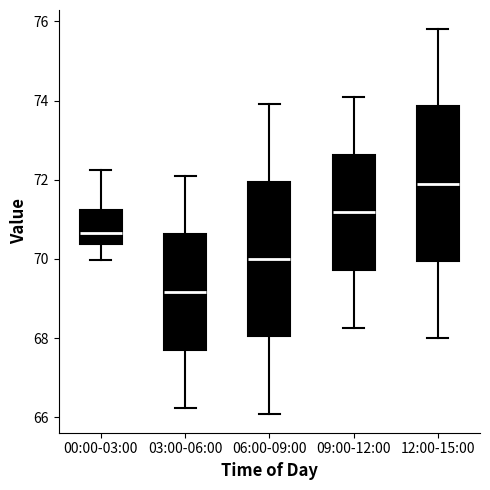

Reading left to right, read every box against the y-axis: the position of its median line, the range the box covers, and the ends of its whiskers. The values are not printed on the chart, so give them approximately, as read against the axis.

00:00-03:00: median 70.6, box 70.4 to 71.2, whiskers 70.0 to 72.2
03:00-06:00: median 69.2, box 67.8 to 70.6, whiskers 66.2 to 72.2
06:00-09:00: median 70.0, box 68.0 to 72.0, whiskers 66.2 to 74.0
09:00-12:00: median 71.2, box 69.8 to 72.6, whiskers 68.2 to 74.2
12:00-15:00: median 72.0, box 70.0 to 73.8, whiskers 68.0 to 75.8